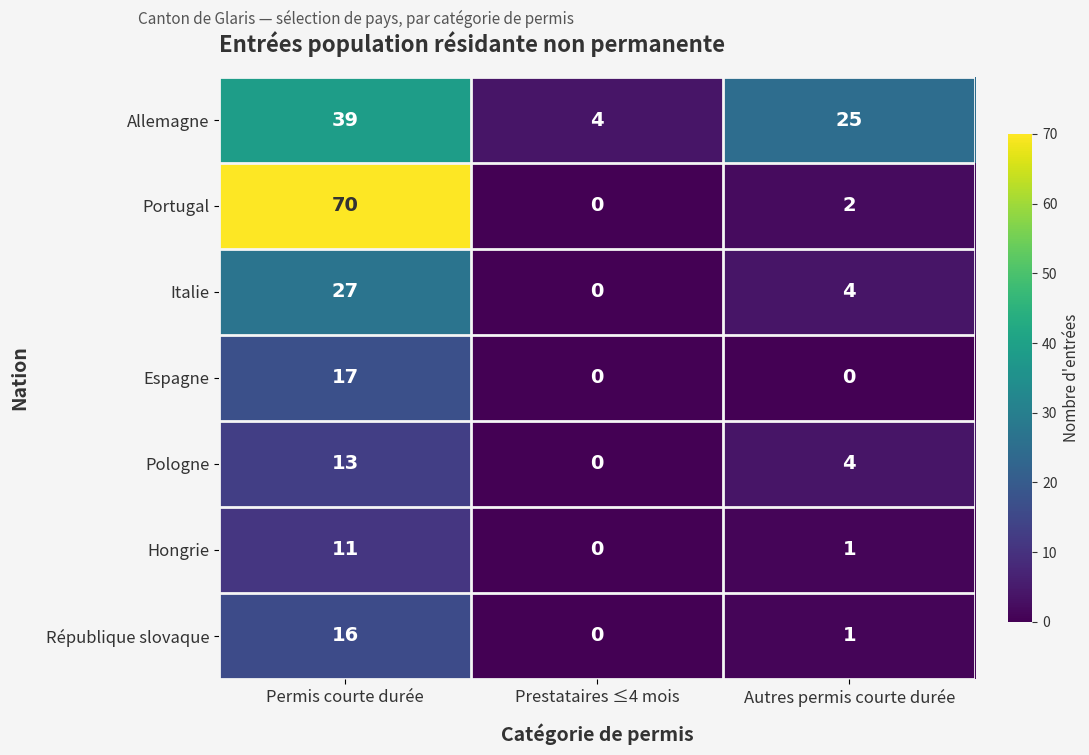

Which category has the lowest value in the Hongrie series?

Prestataires ≤4 mois